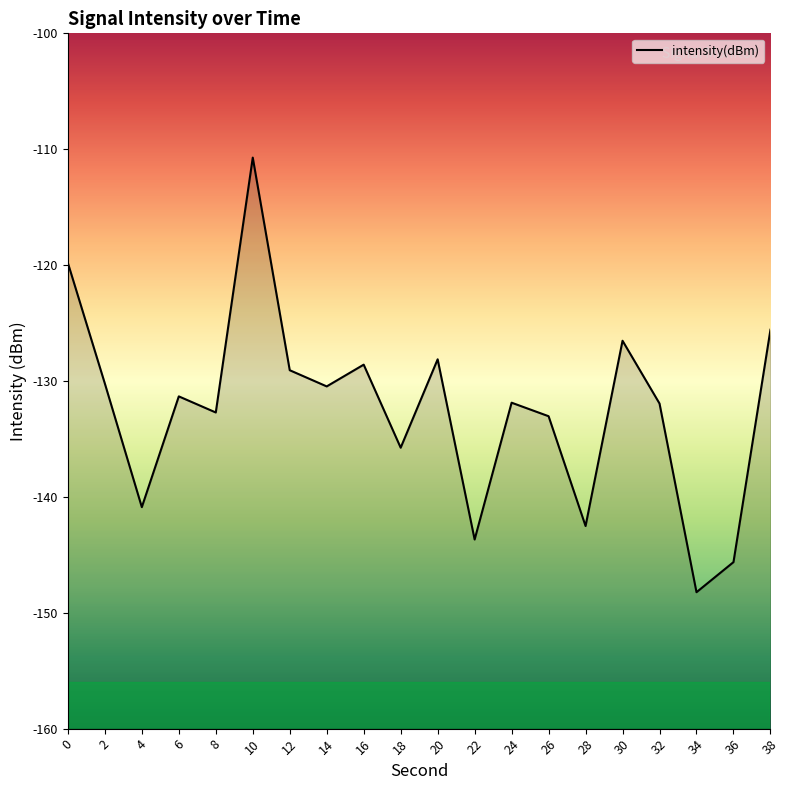

Between 30 and 32, which is larger?

30